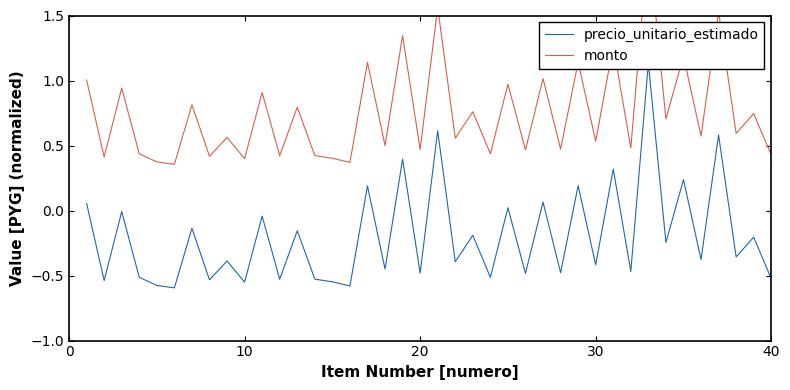

True or false: monto and precio_unitario_estimado intersect in this chart.

False